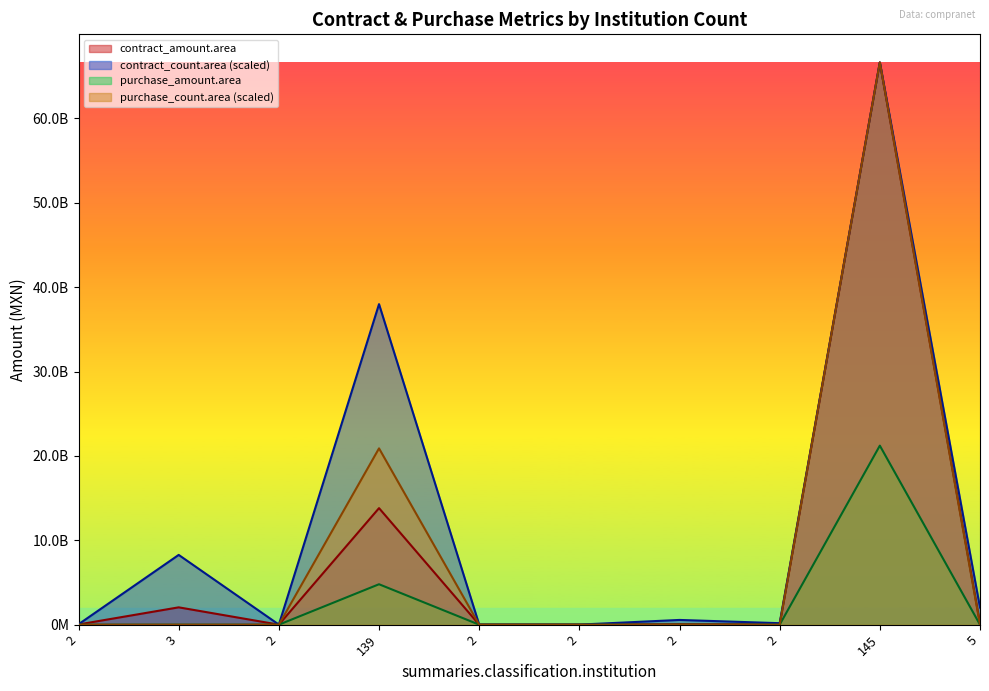

At which category is the sum across all series the highest?

145